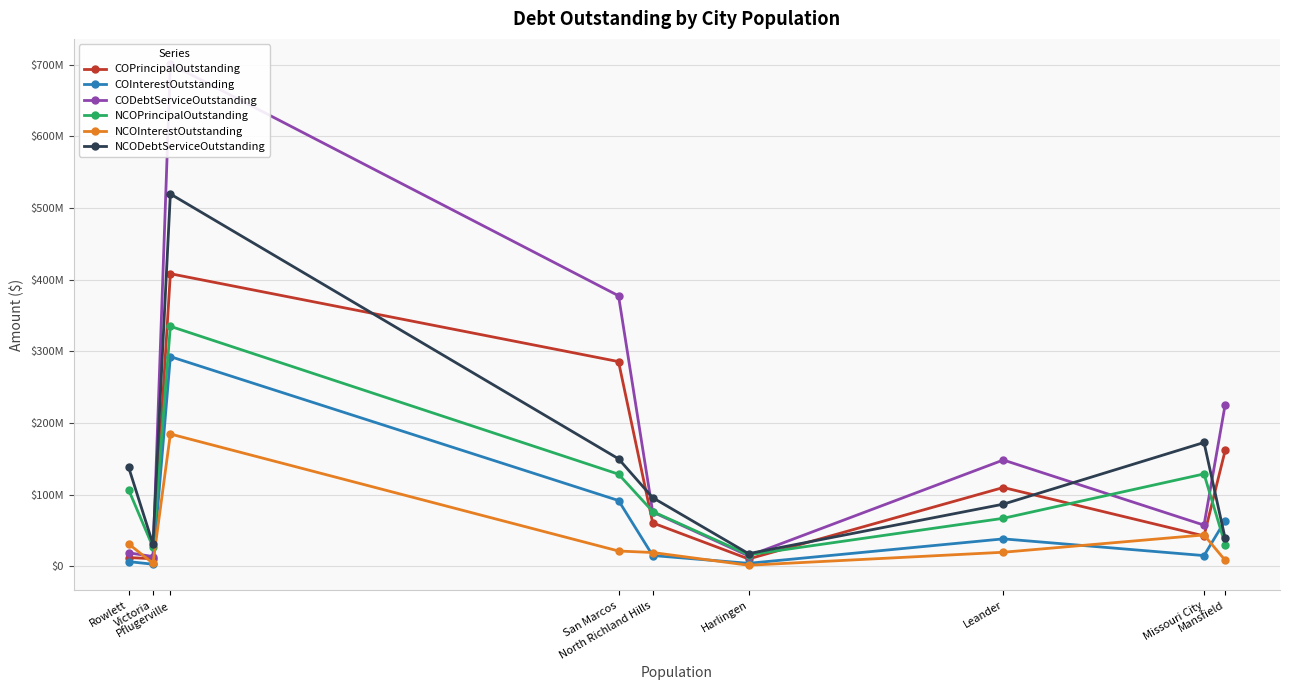

Reading right to left, transcribe all the data shown in this chart.

COPrincipalOutstanding: 161725000.0	42500000.0	110050000.0	10360000.0	60660000.0	285730000.0	408380000.0	10655000.0	12325000.0
COInterestOutstanding: 63975513.3	15033669.0	38379637.5	4265315.0	15137829.3	91871394.0	292669337.5	3018512.5	6646477.3
CODebtServiceOutstanding: 225700513.3	57533669.0	148429637.5	14625315.0	75797829.3	377601394.0	701049337.5	13673512.5	18971477.3
NCOPrincipalOutstanding: 30450000.0	128995000.0	67090000.0	16180000.0	76530000.0	128650000.0	334970000.0	26835000.0	107215000.0
NCOInterestOutstanding: 8447458.5	43878862.7	19709150.0	1569175.0	19327440.5	21449900.5	184690141.1	4210200.0	31525393.2
NCODebtServiceOutstanding: 38897458.5	172873862.7	86799150.0	17749175.0	95857440.5	150099900.5	519660141.1	31045200.0	138740393.2